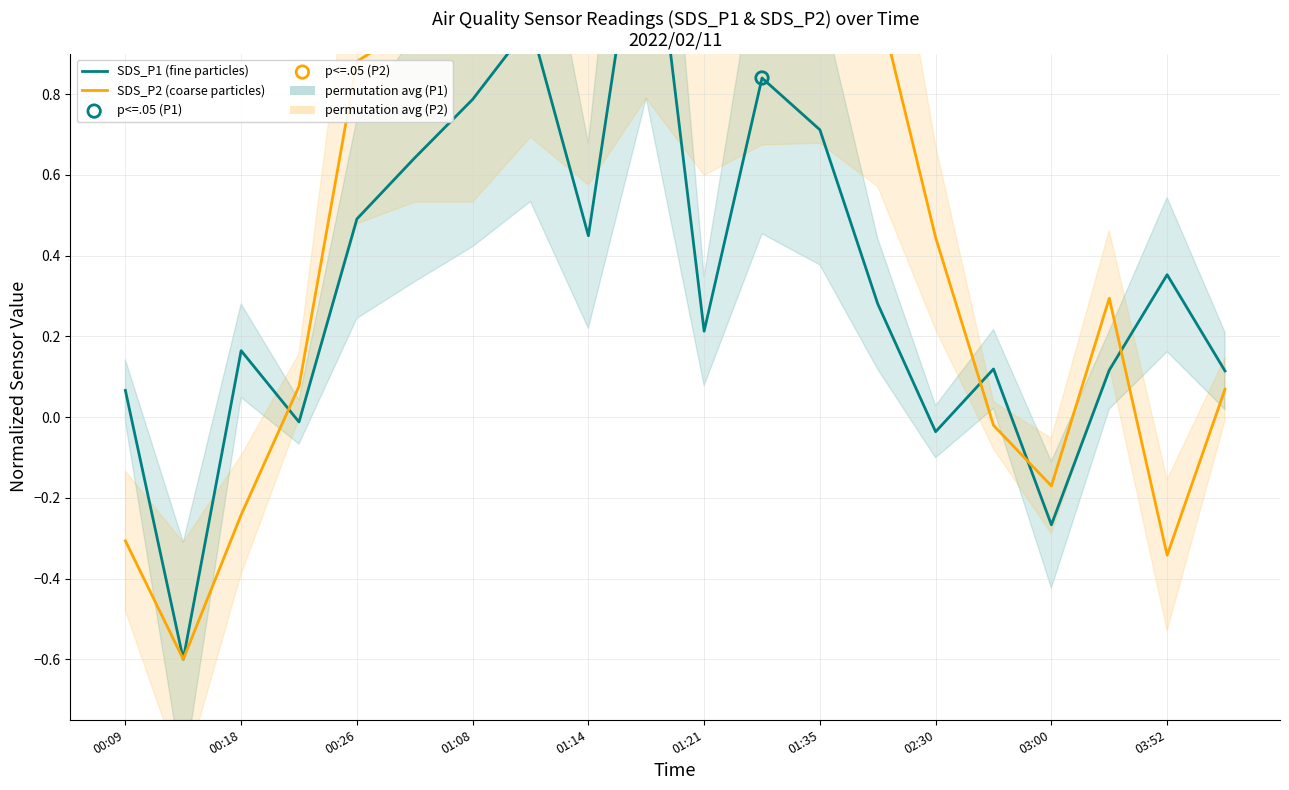

At which category is the sum across all series the highest?

9